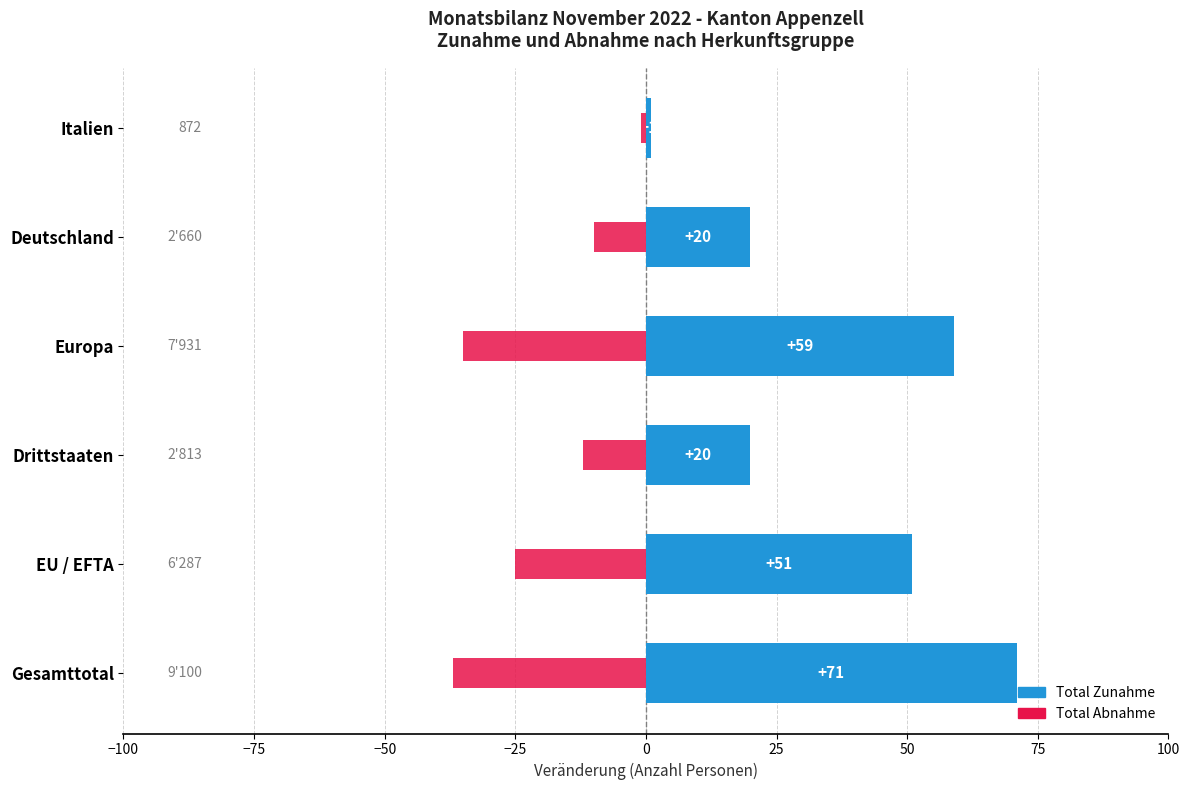

How many values in the Total Zunahme series are below 51?

3